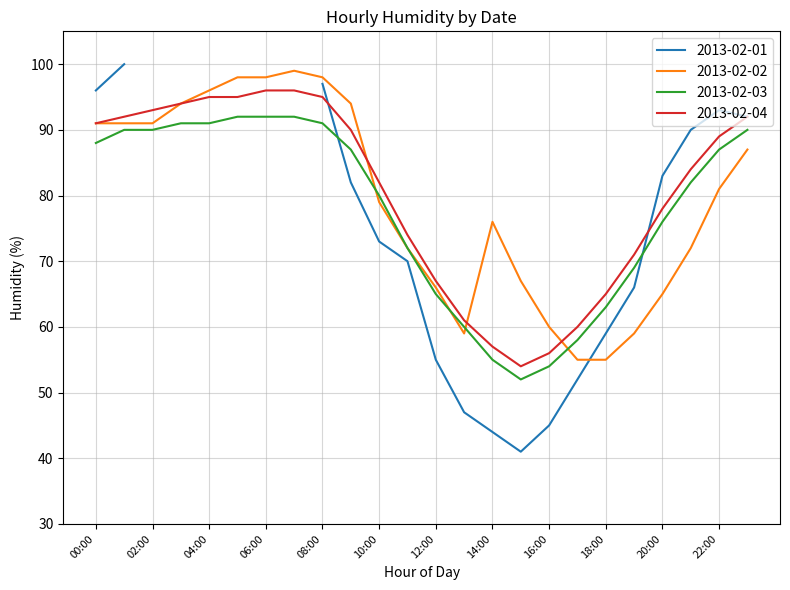

What is the difference between the highest and lowest values at 06:00?

6